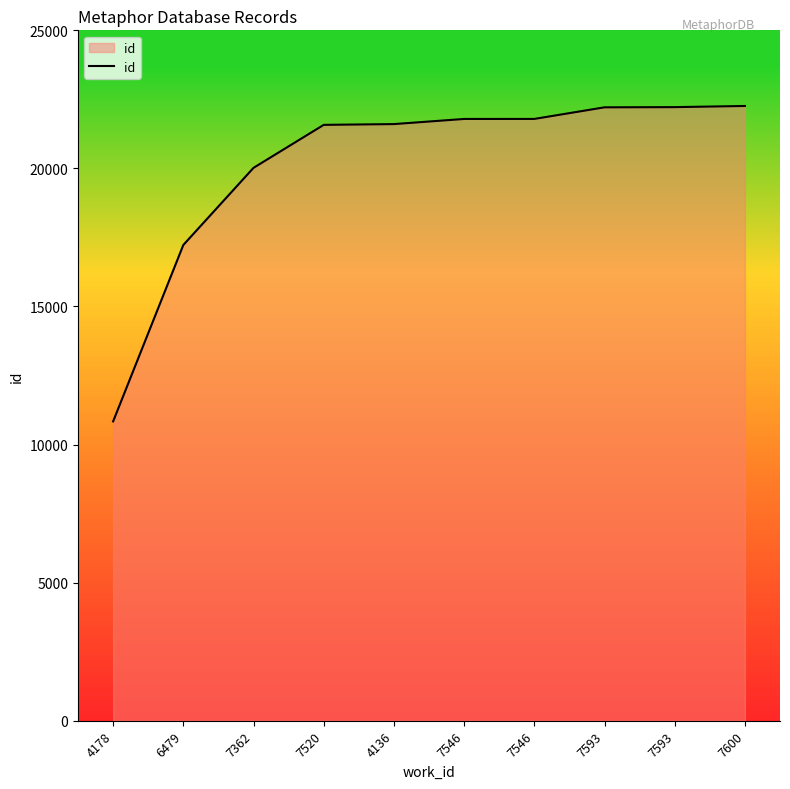

At which category does the chart reach its minimum across all series?

4178